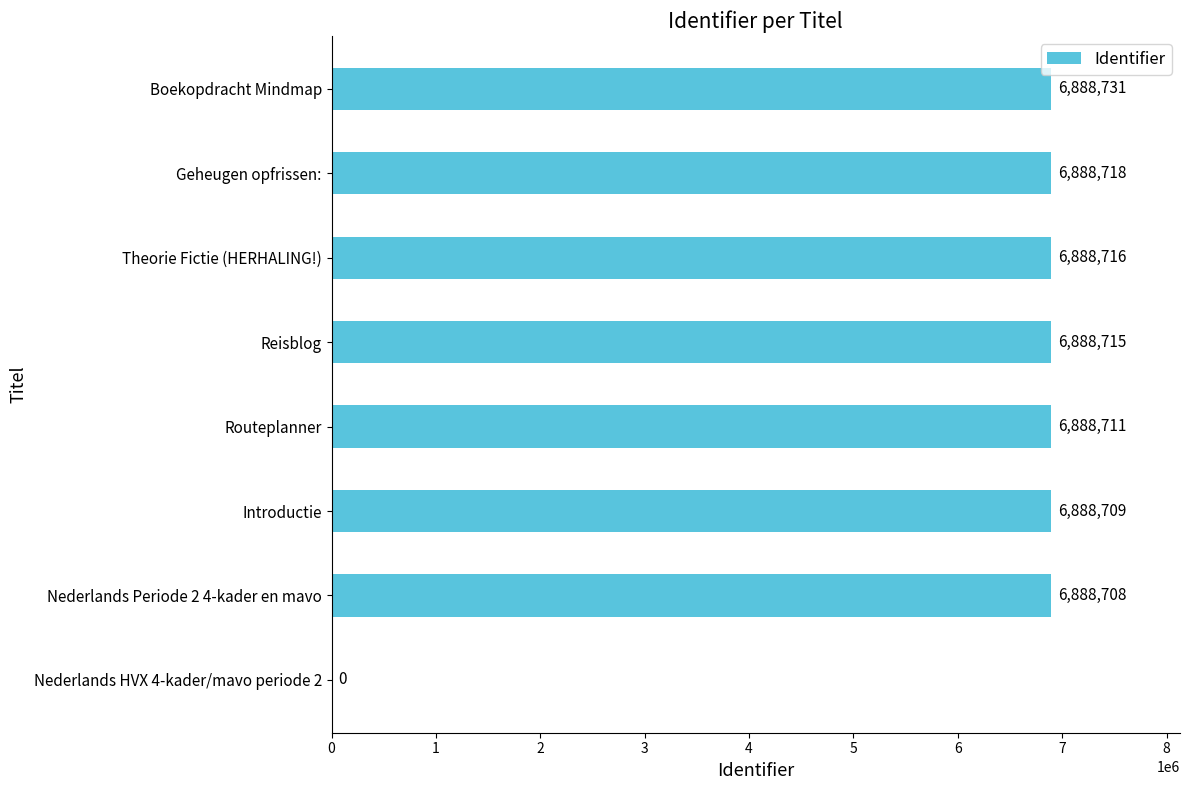

At which label is the value closest to 3444365?

Nederlands Periode 2 4-kader en mavo